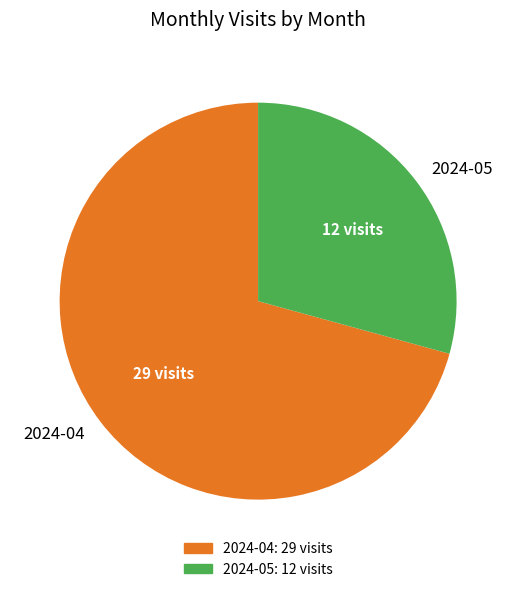

How many slices are in this pie chart?

2